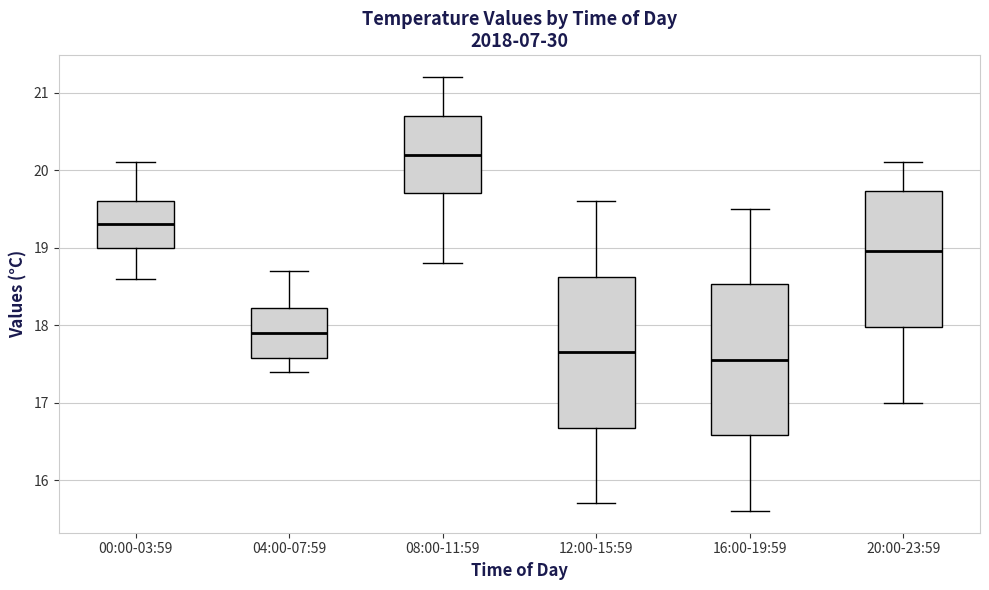

Where is the lower edge of the box for 00:00-03:59 on the y-axis? The values are not printed on the chart, so give them approximately, as read against the axis.

19.0